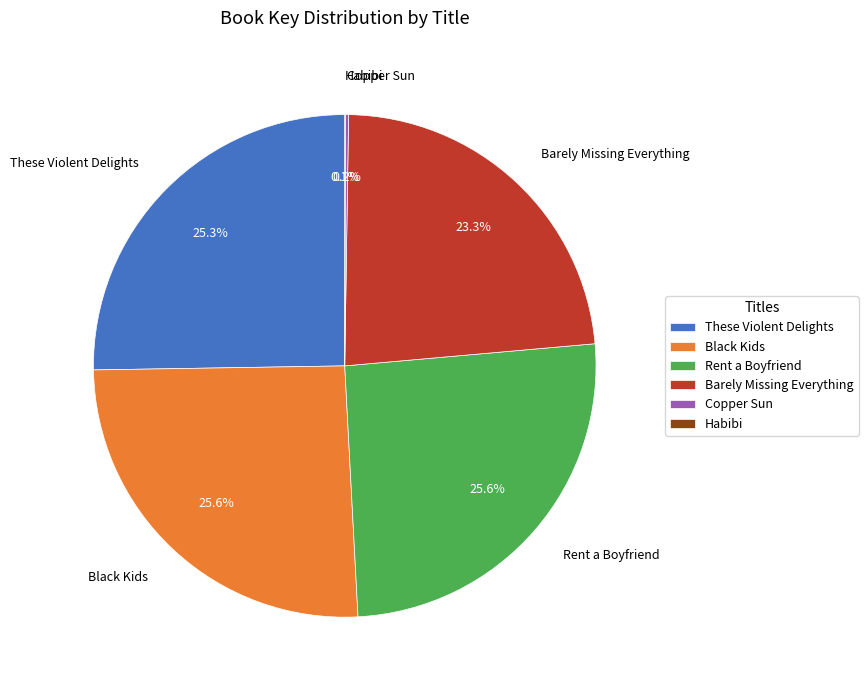

How much of the chart is everything except Rent a Boyfriend?

74.4%